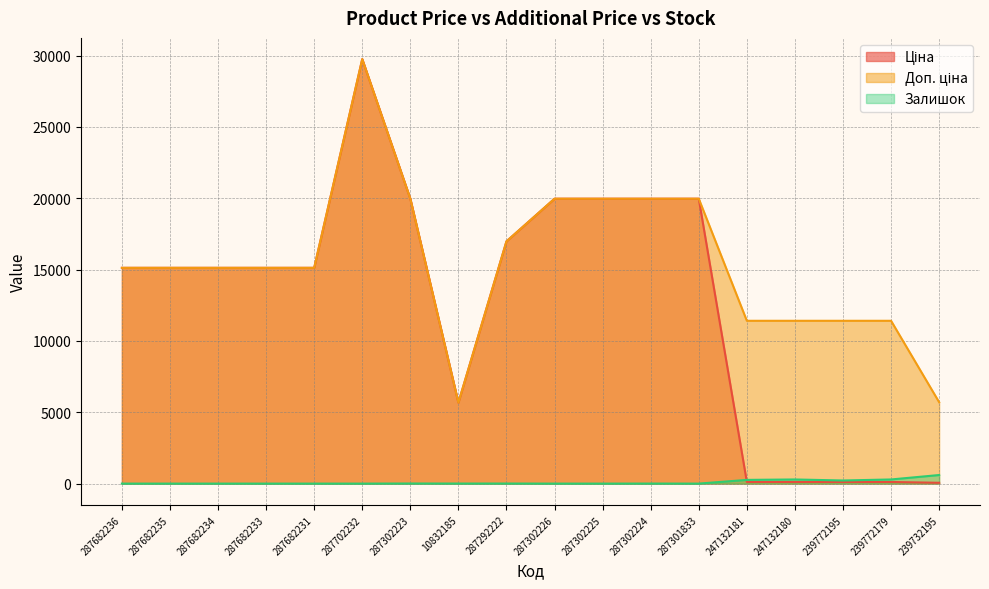

Where does the Доп. ціна series first go above 15120?

287702232